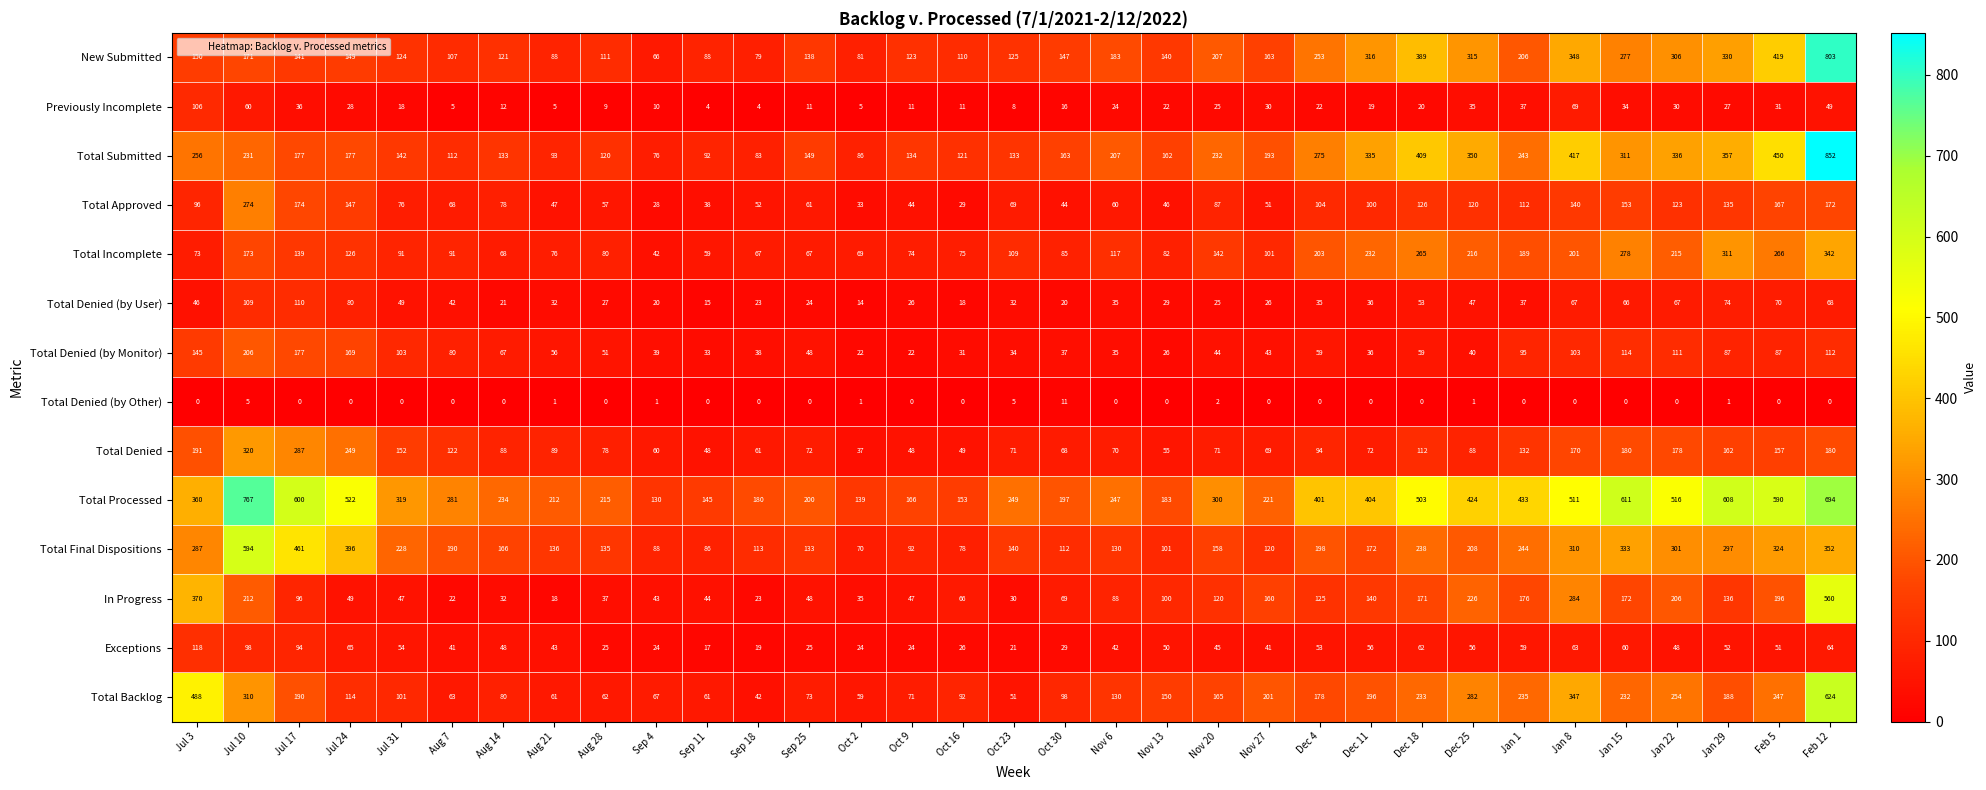

What is the sum of all New Submitted values?

6774